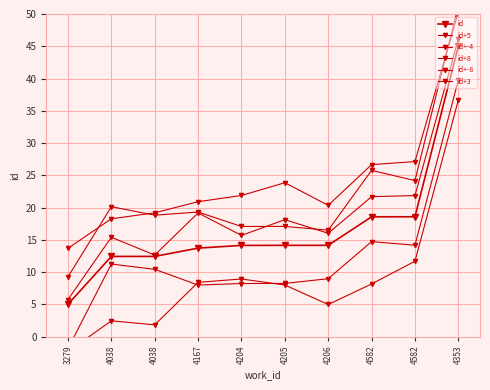

What is the label of the 3rd point from the right?

4582